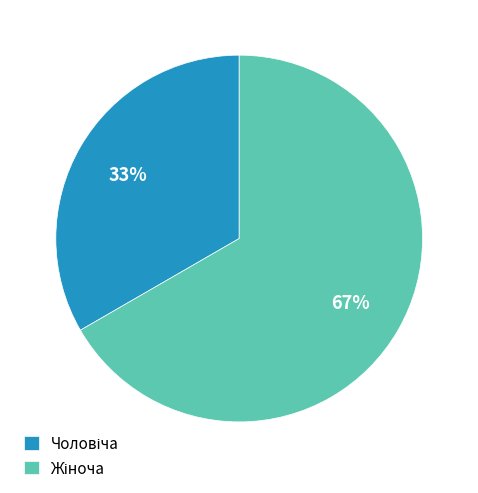

How many segments does this pie chart have?

2